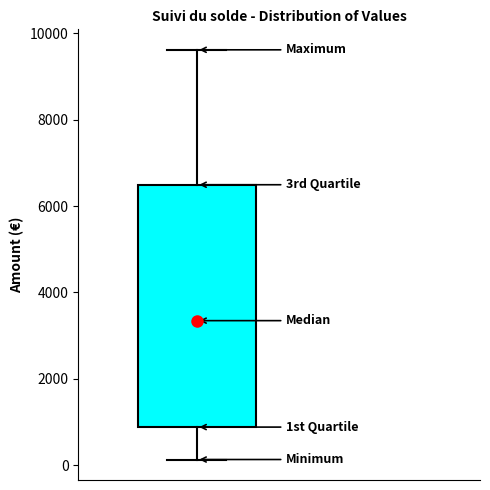

Where is the lower edge of the box on the y-axis? The values are not printed on the chart, so give them approximately, as read against the axis.

800